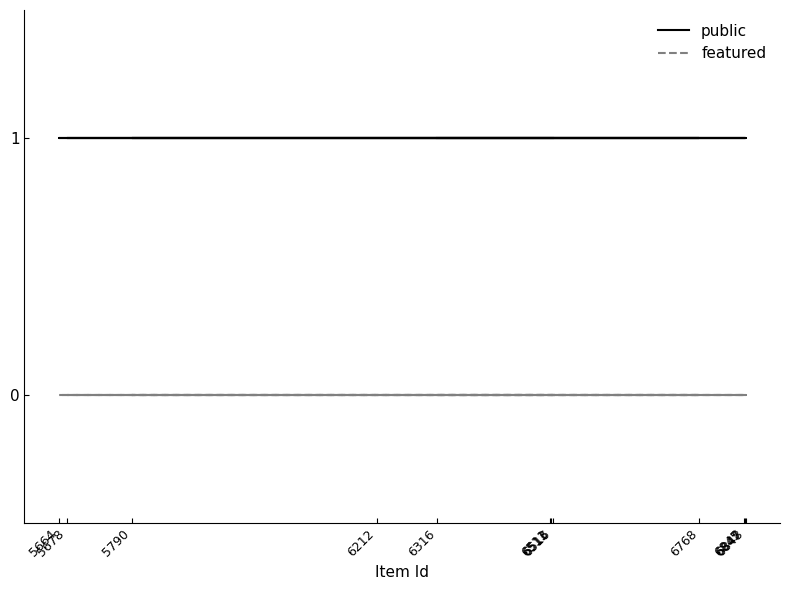

Reading left to right, list all the values displayed in this chart.

public: 1	1	1	1	1	1	1	1	1	1	1	1
featured: 0	0	0	0	0	0	0	0	0	0	0	0